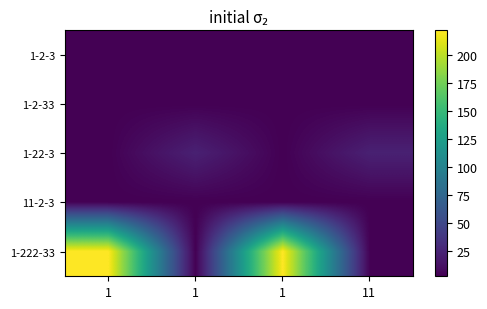

At 1, list the series in order from smallest to largest.

1-2-3, 1-2-33, 1-22-3, 11-2-3, 1-222-33